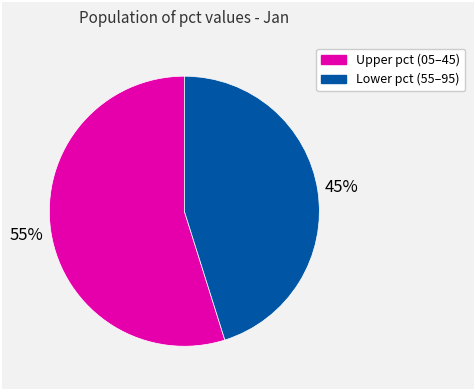

Does any single category account for the majority?

Yes